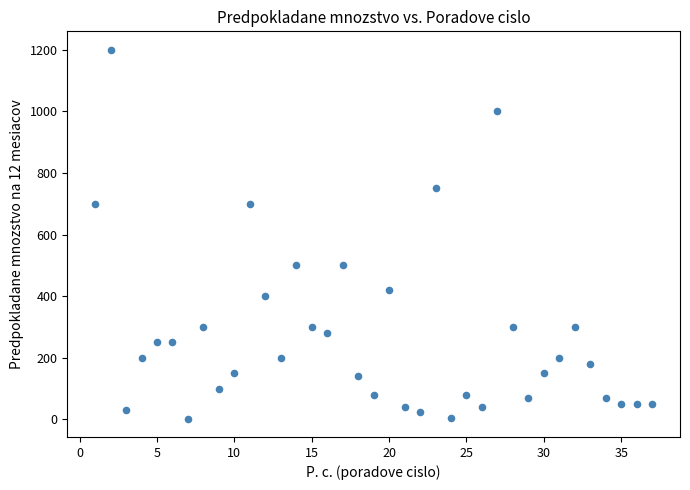

What is the range of X values (max minus min)?

36